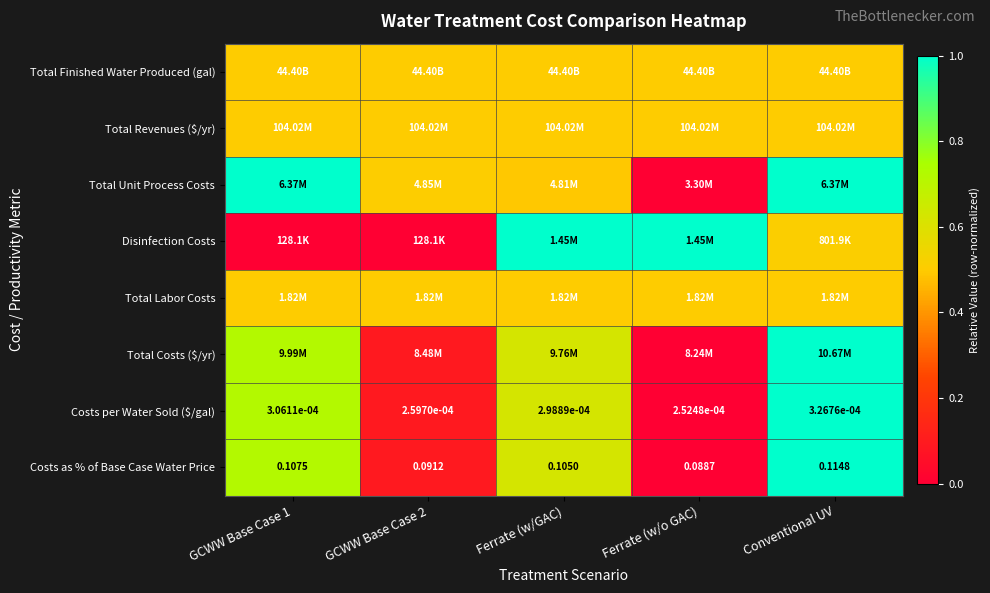

Is the value of Costs per Water Sold ($/gal) at Ferrate (w/o GAC) greater than the value of Costs as % of Base Case Water Price at Ferrate (w/GAC)?

No